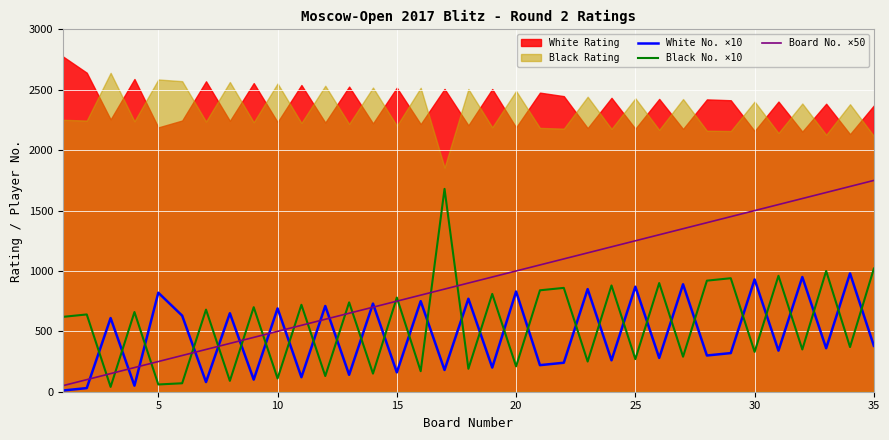

Which series ends up on top after the final intersection of Board No. ×50 and White No. ×10?

Board No. ×50